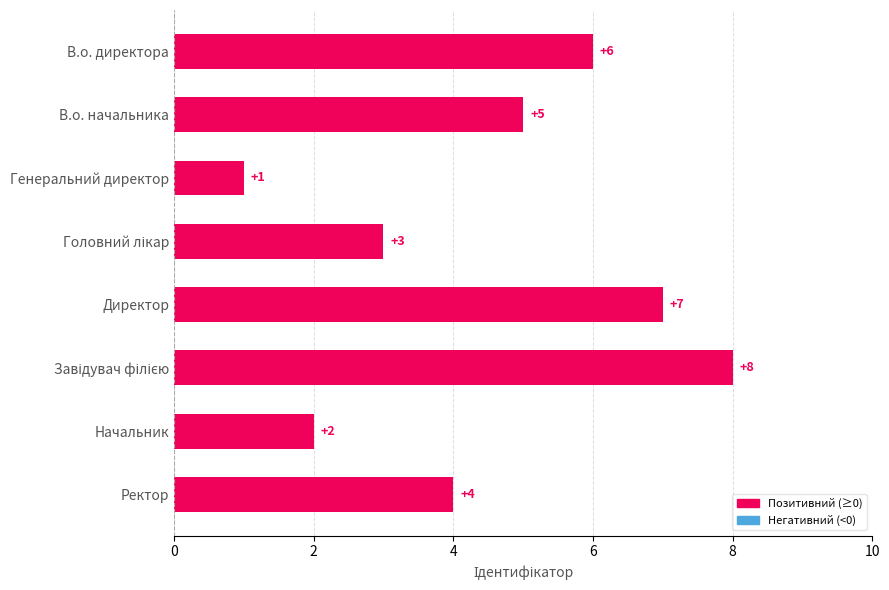

What is the difference between the maximum and minimum values?

7